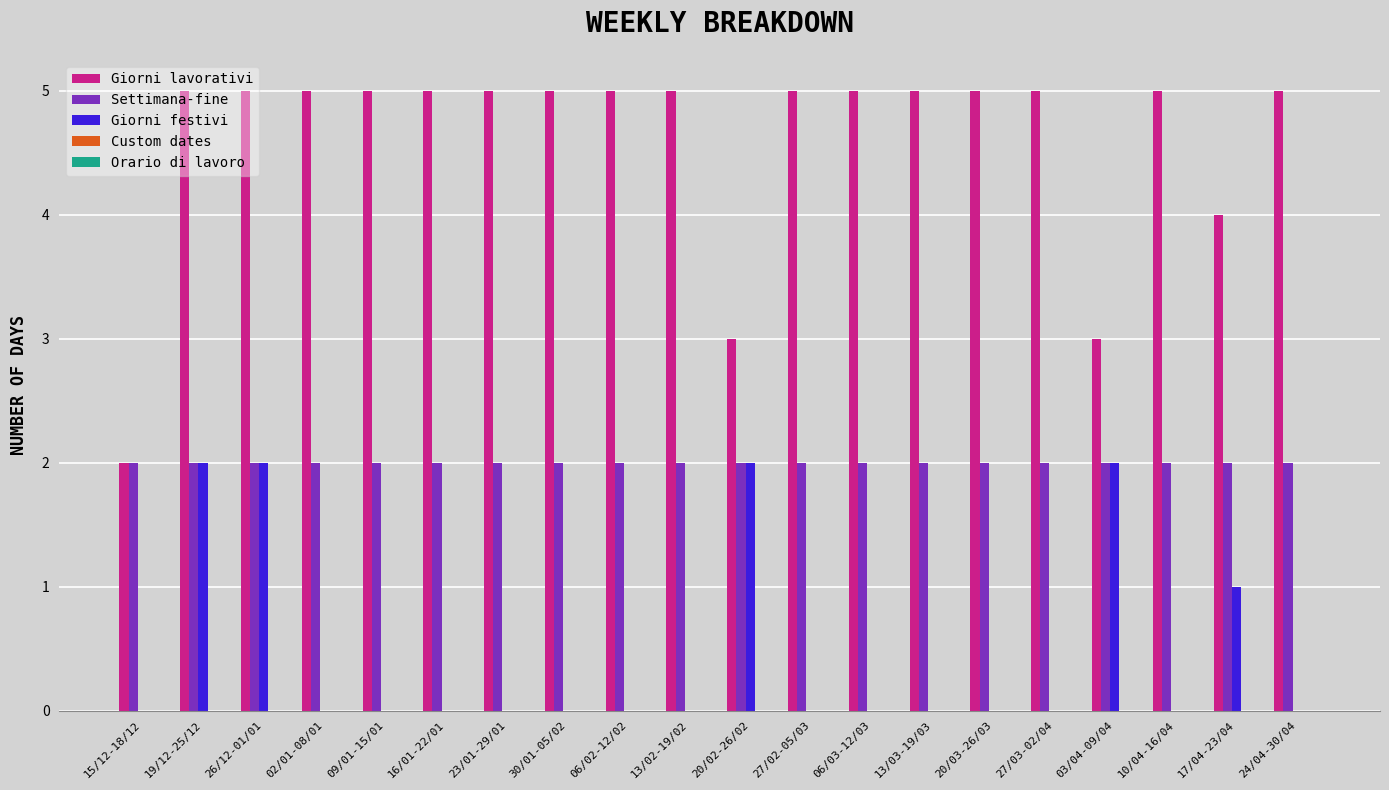

Does the chart contain stacked bars?

No